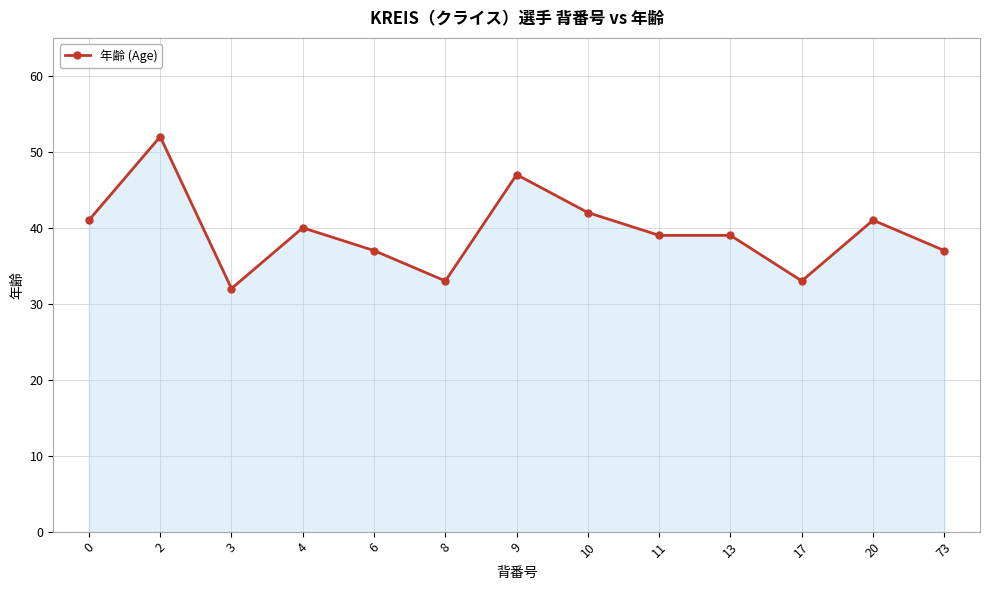

Approximately how many times larger is the value at 3 compared to 4?

0.8